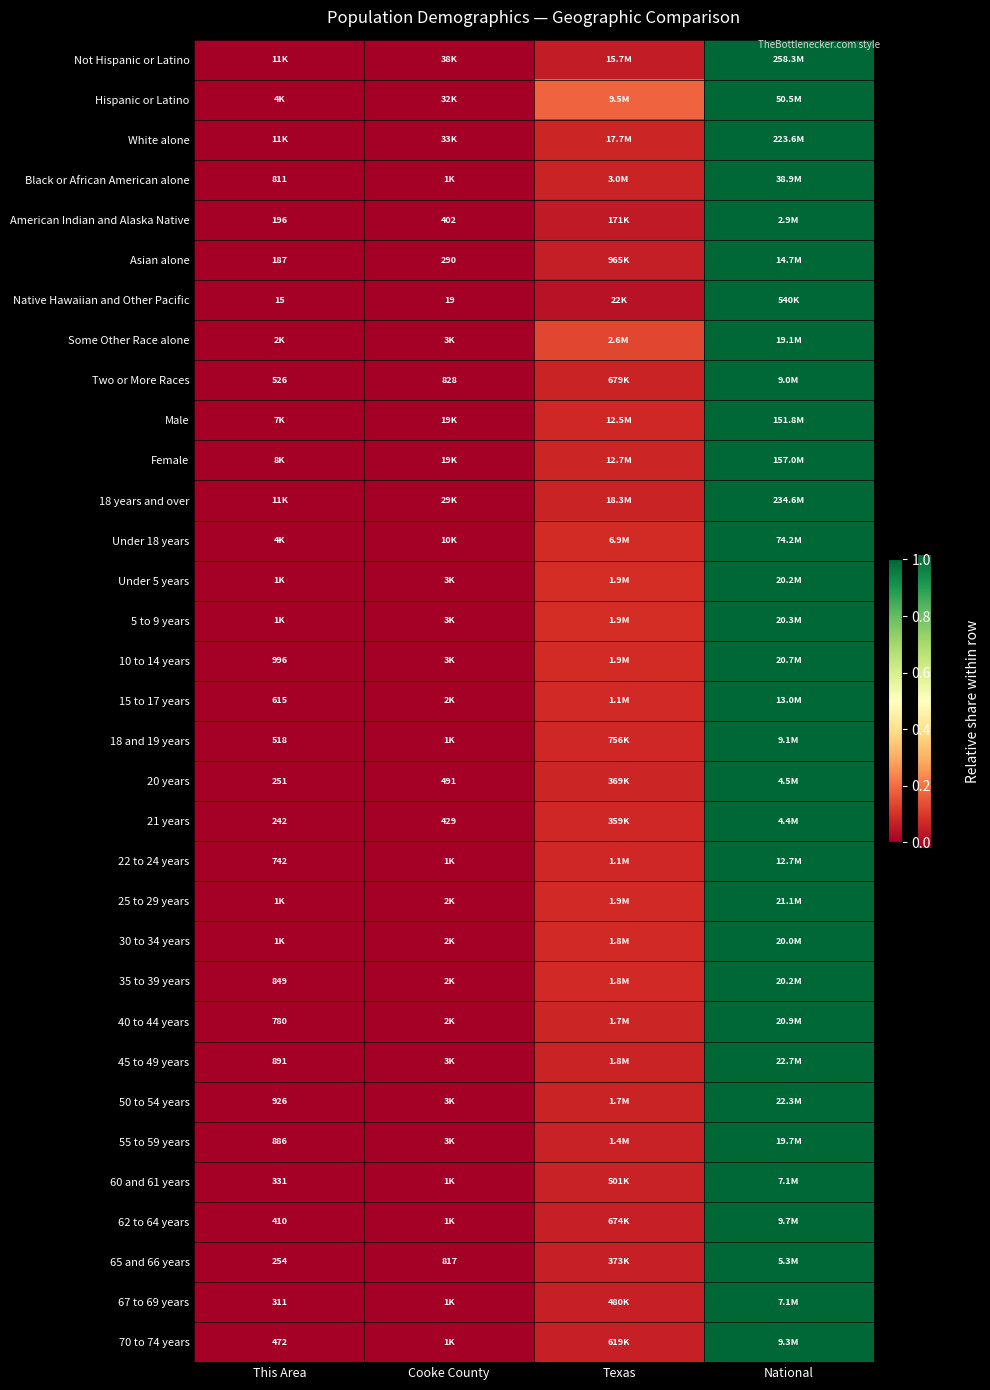

List the series in order of their peak value, highest first.

Not Hispanic or Latino, Hispanic or Latino, White alone, Black or African American alone, American Indian and Alaska Native, Asian alone, Some Other Race alone, Two or More Races, Male, Female, 18 years and over, Under 18 years, Under 5 years, 5 to 9 years, 10 to 14 years, 15 to 17 years, 18 and 19 years, 20 years, 21 years, 22 to 24 years, 25 to 29 years, 30 to 34 years, 35 to 39 years, 40 to 44 years, 45 to 49 years, 50 to 54 years, 55 to 59 years, 60 and 61 years, 62 to 64 years, 65 and 66 years, 67 to 69 years, 70 to 74 years, Native Hawaiian and Other Pacific